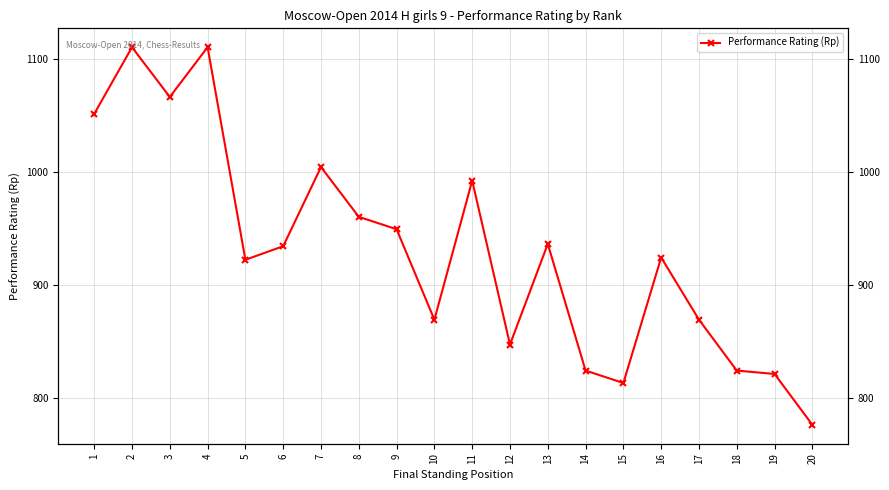

Between 16 and 20, which is larger?

16